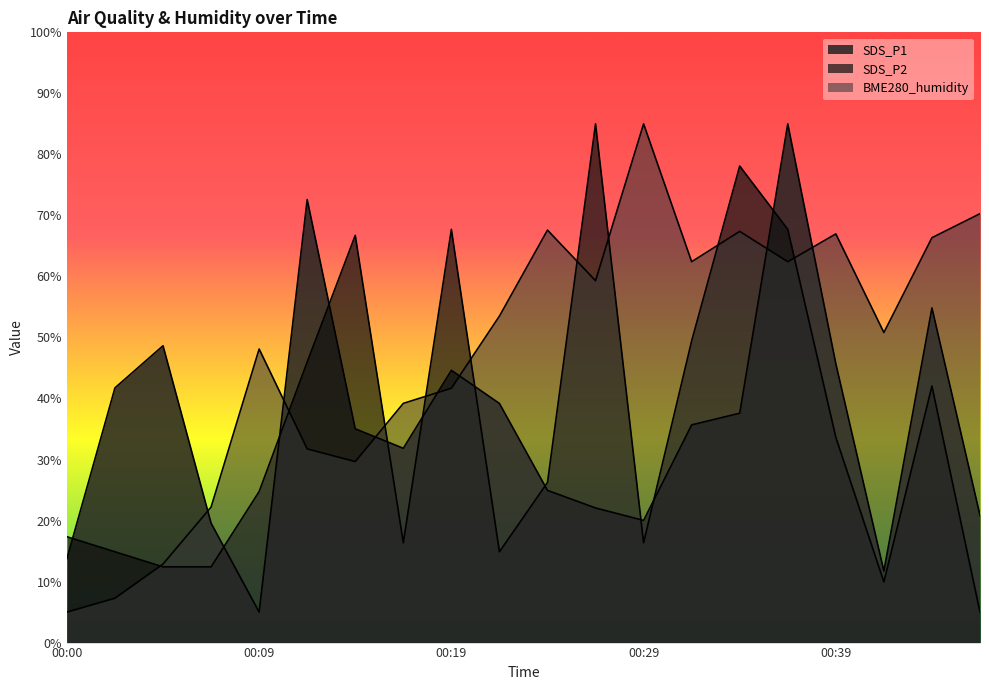

At 00:41, list the series in order from smallest to largest.

SDS_P2, SDS_P1, BME280_humidity